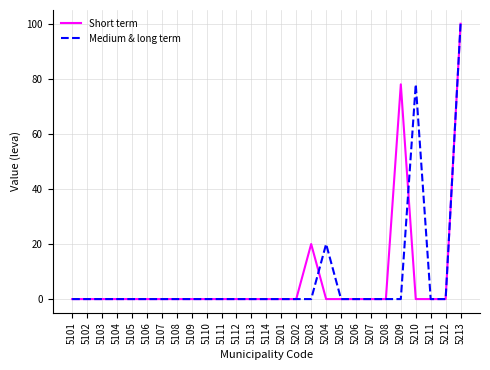

At which category is the sum across all series the highest?

5213